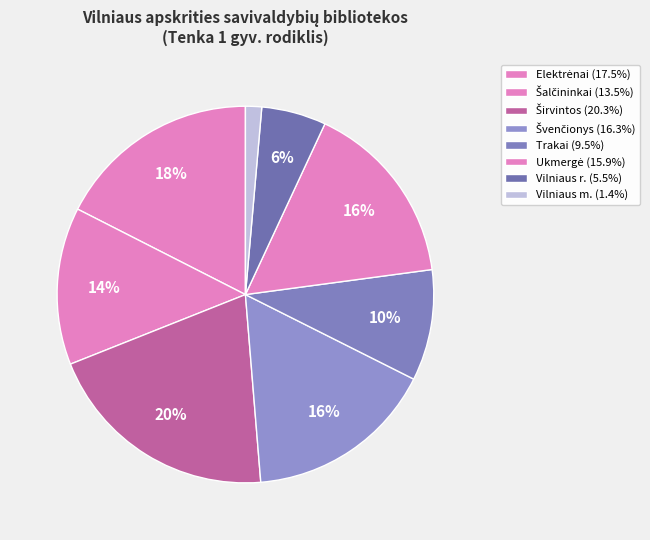

To the nearest percent, what is the difference between the Širvintos and Šalčininkai slice percentages?

7%